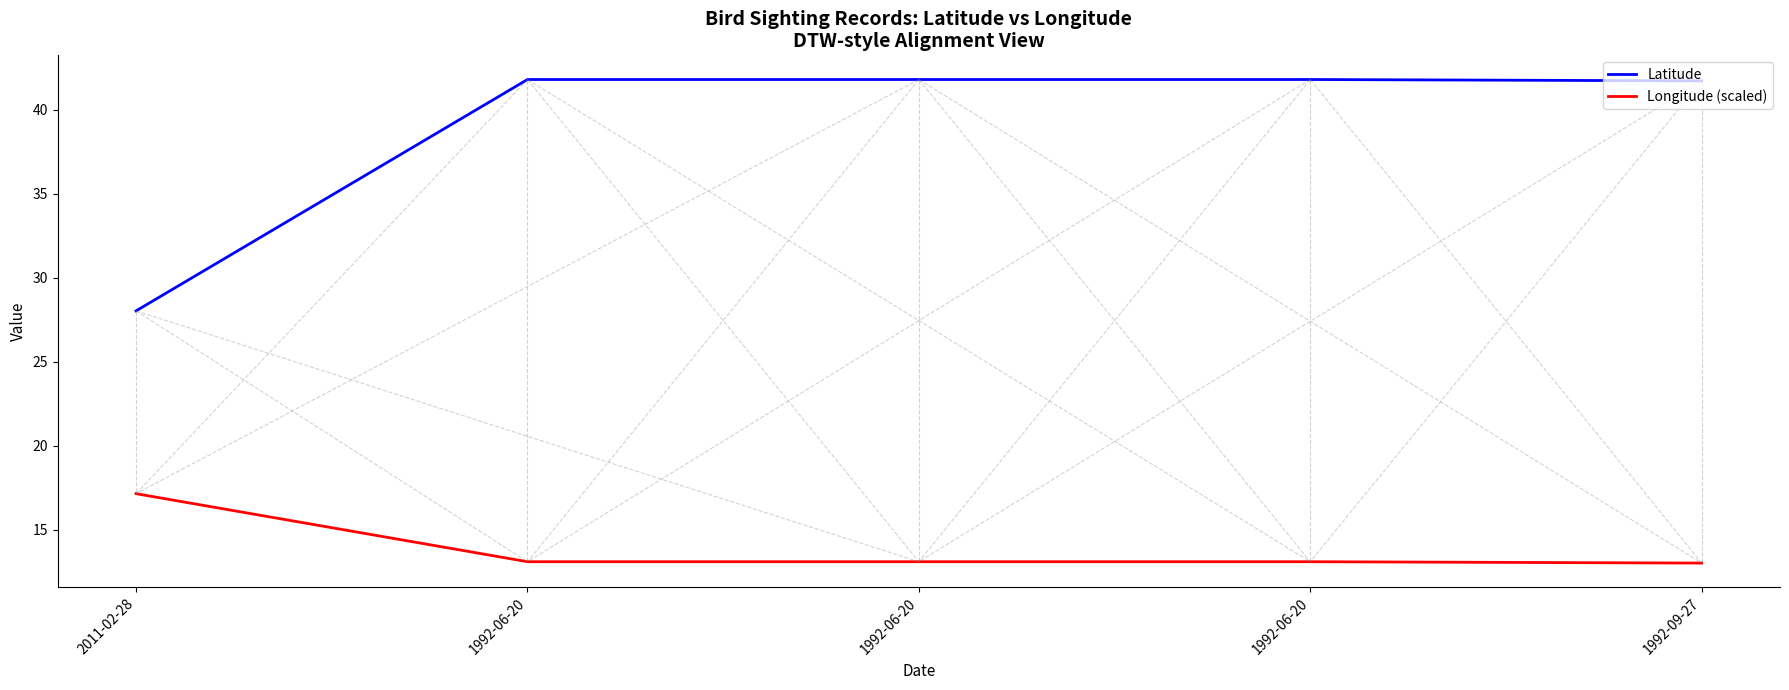

True or false: Latitude and Longitude (scaled) cross at least once.

False